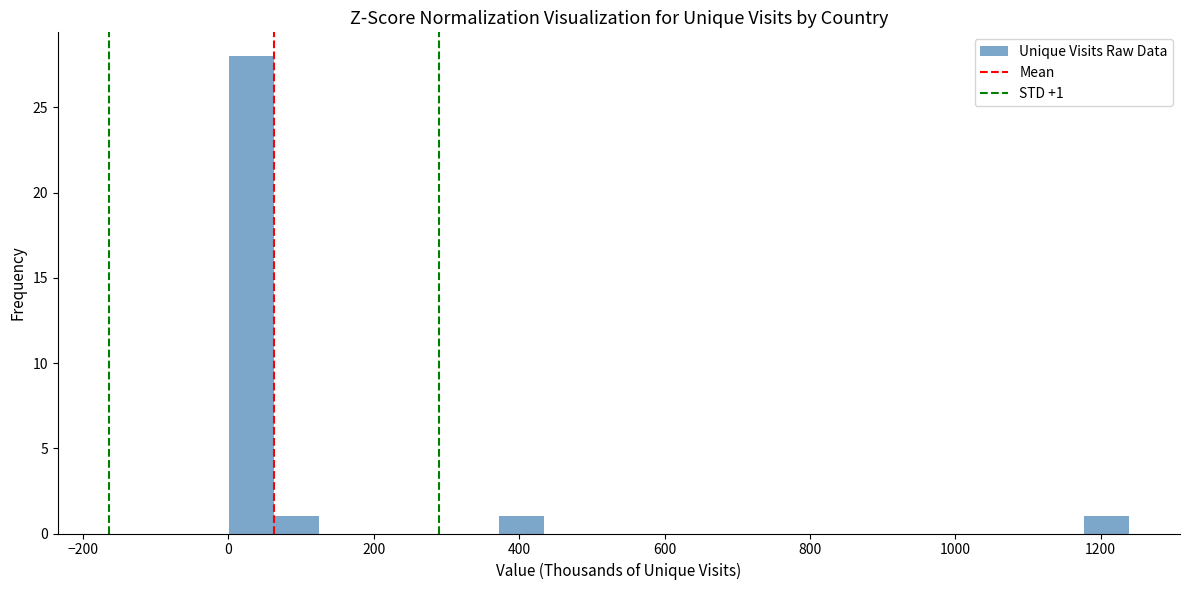

Read against the x-axis, roughly where is the centre of the tallest bar?

40